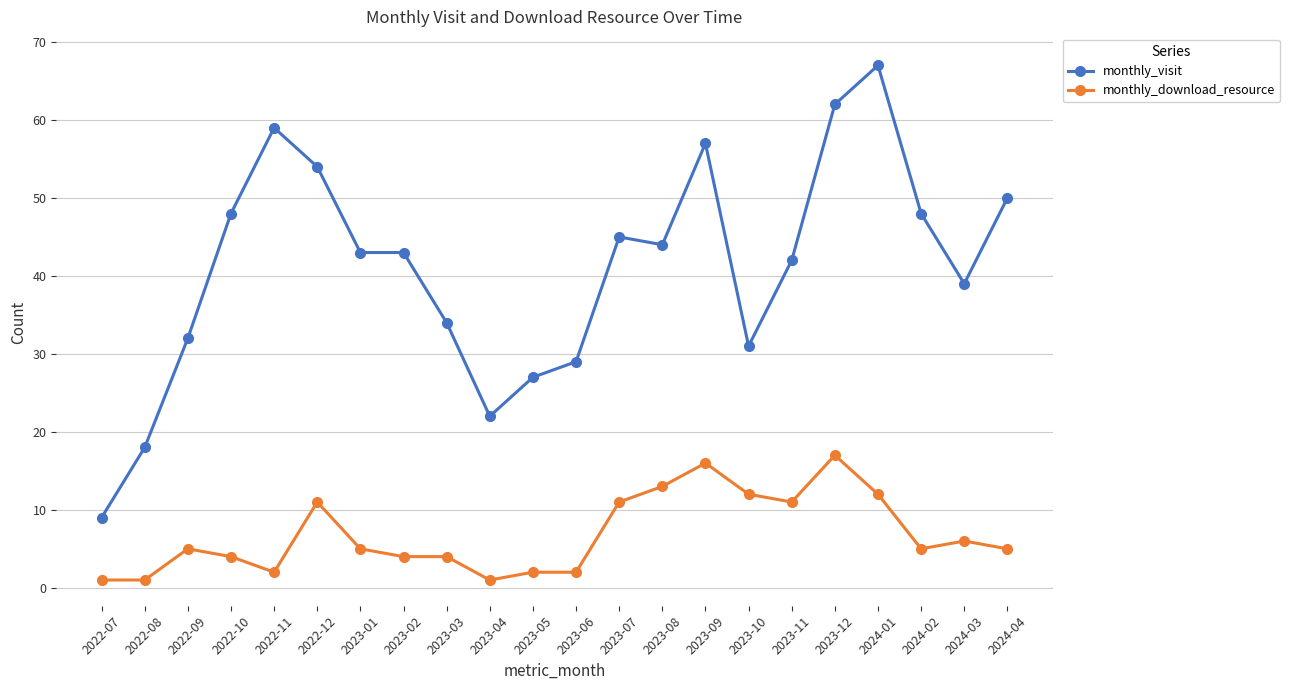

What is the value of the monthly_visit point at the 15th from the left?

57